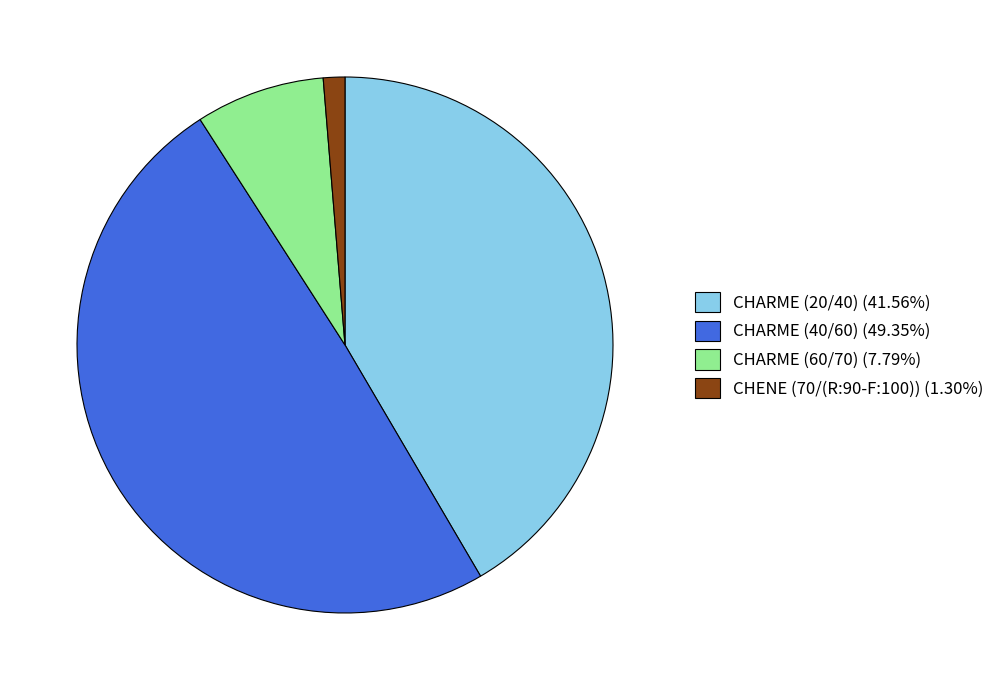

Do CHARME (40/60) (49.35%) and CHARME (20/40) (41.56%) together represent more than half of the pie?

Yes